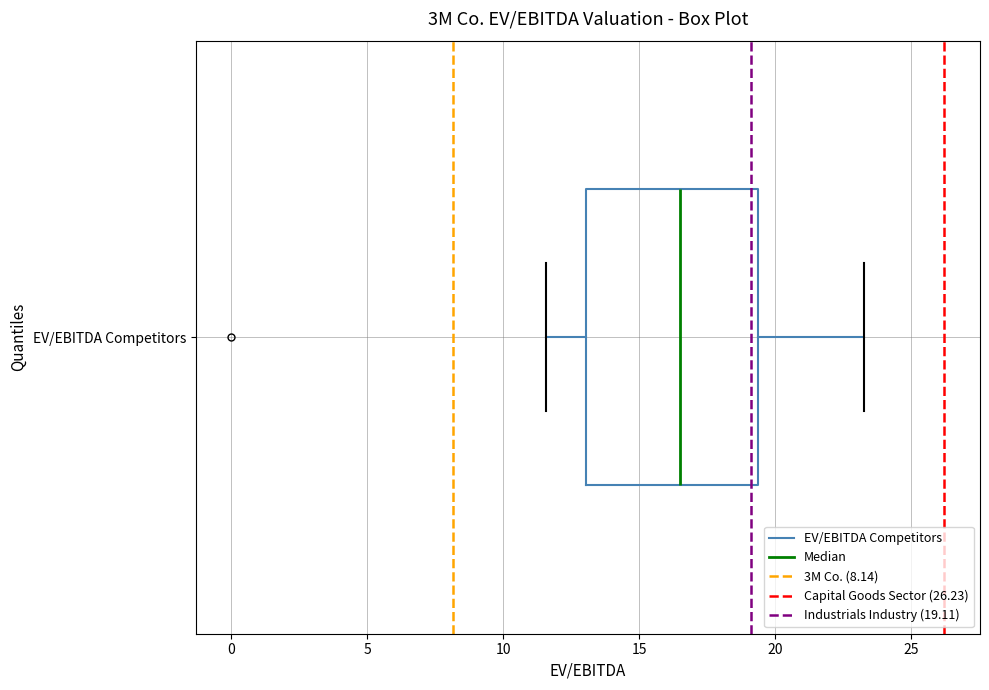

Read this box plot against the x-axis: the position of the median line, the range covered by the box, and the ends of both whiskers. The values are not printed on the chart, so give them approximately, as read against the axis.

median 16.5, box 13.0 to 19.5, whiskers 11.5 to 23.5